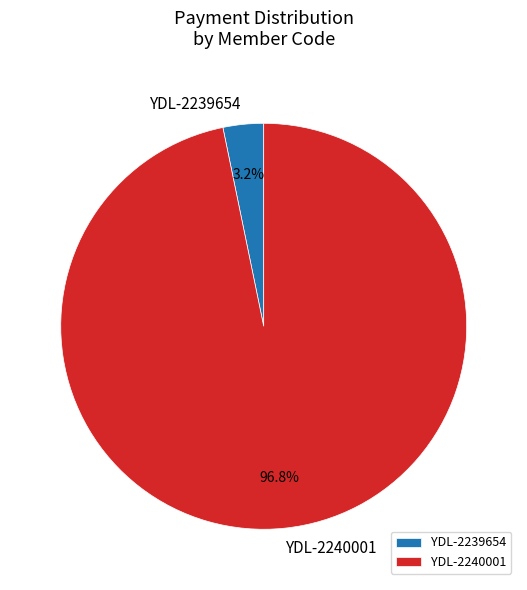

To the nearest percent, what percentage of the pie is YDL-2239654?

3%